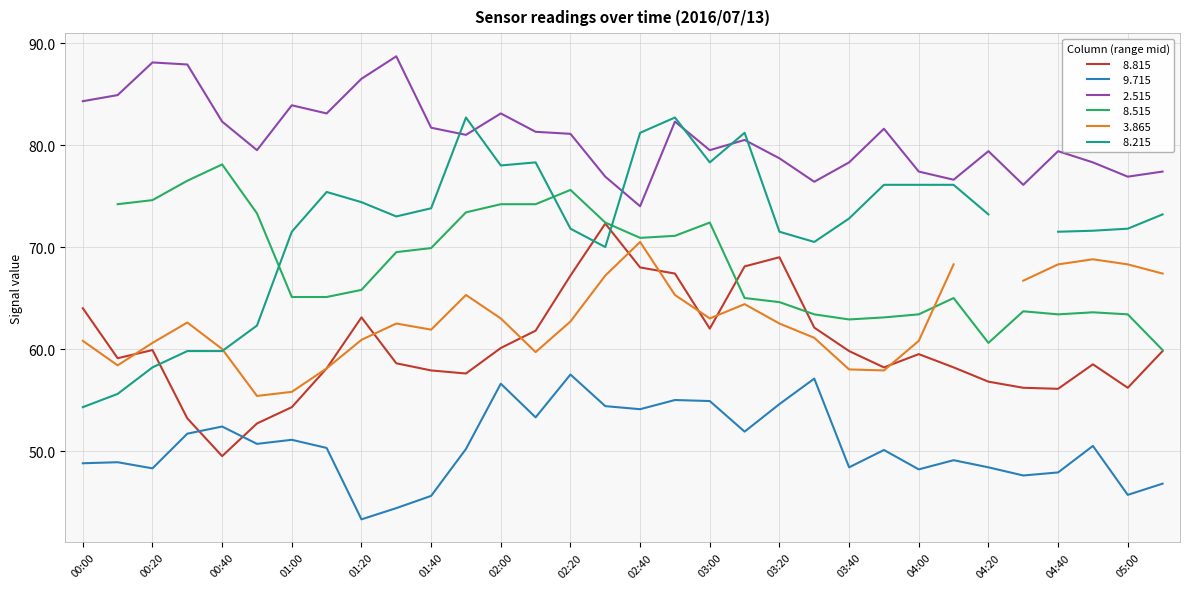

At which category is the sum across all series the highest?

02:20